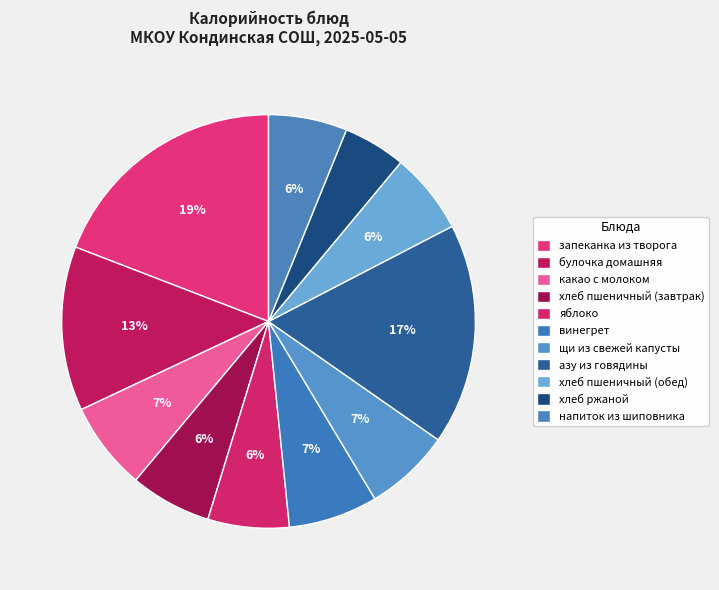

What is the change in value from какао с молоком to напиток из шиповника?

-11.3